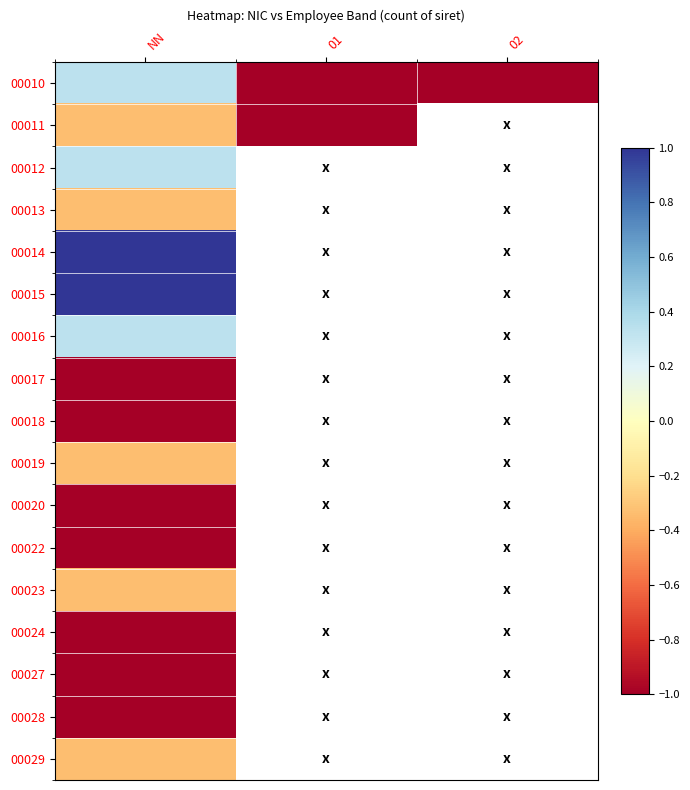

How many distinct data groups are displayed?

17